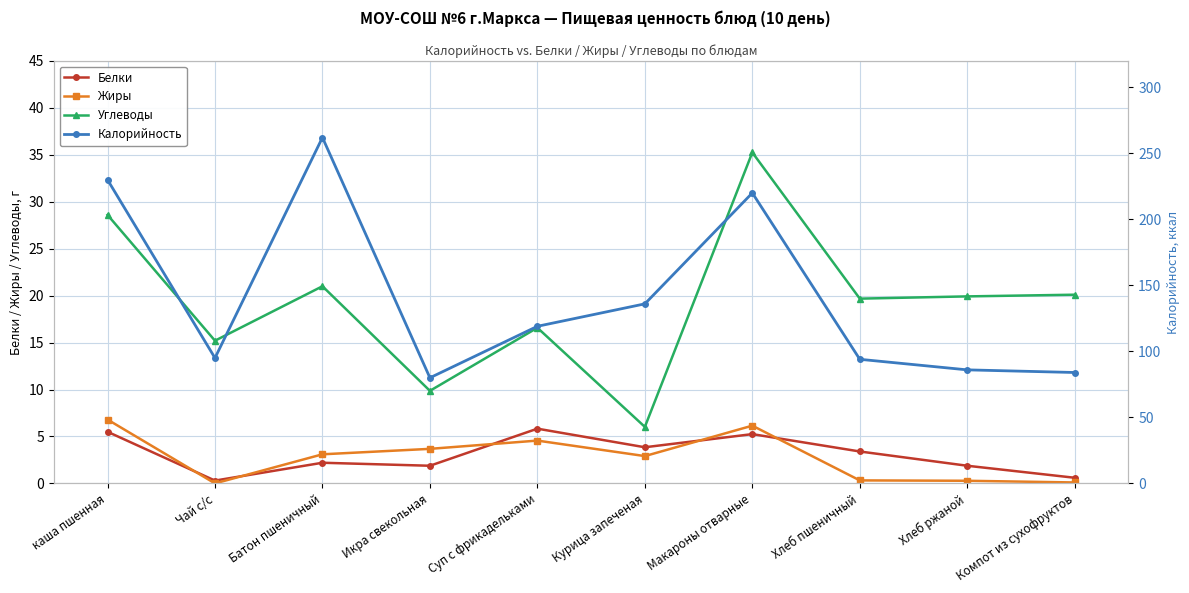

What is the average value of the Углеводы series?

19.2